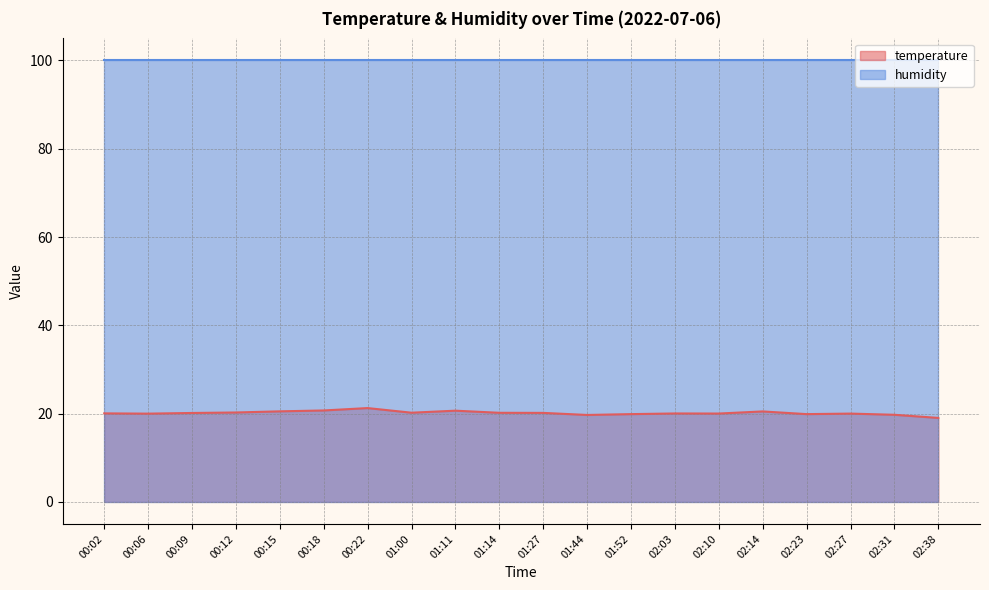

What is the smallest value displayed?

19.0